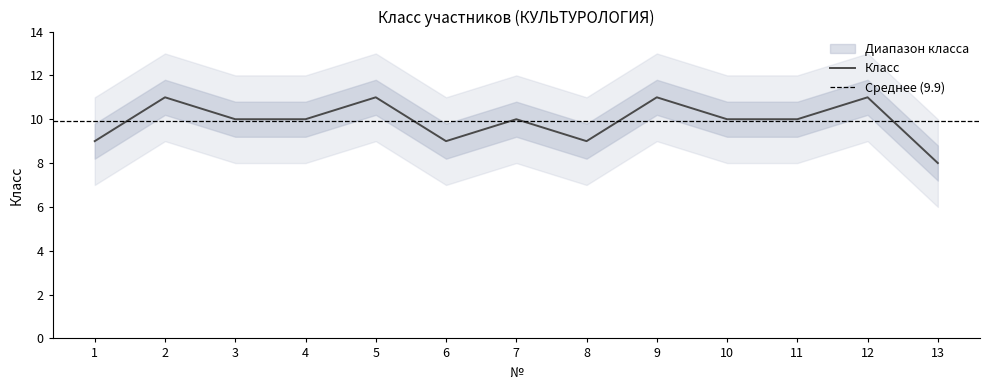

What is the difference between the values at 5 and 13?

3